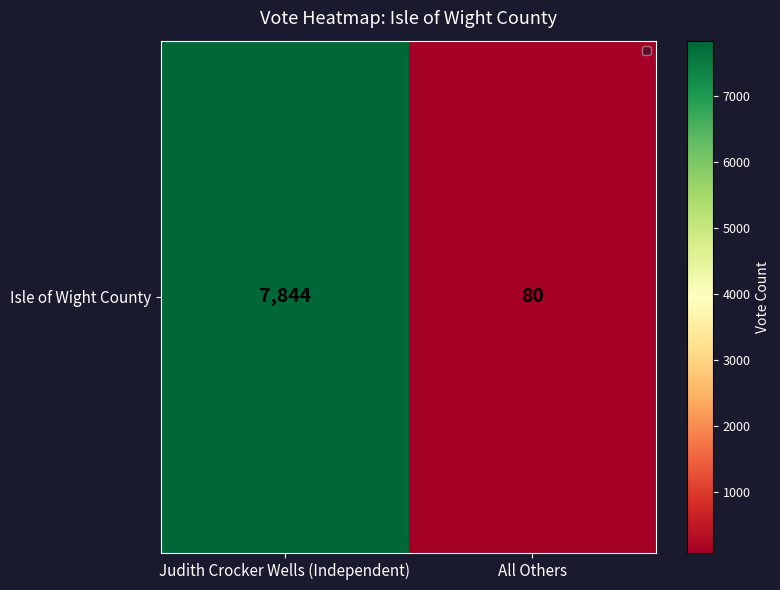

How many distinct data groups are displayed?

1